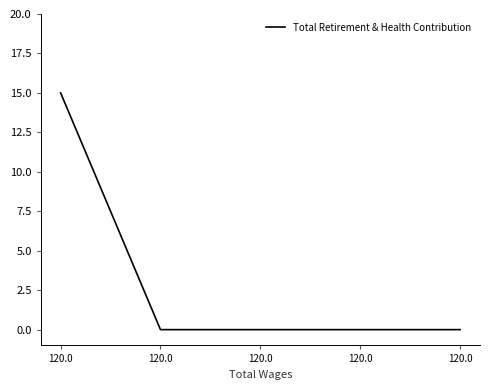

Does the chart display data point markers on the line(s)?

No